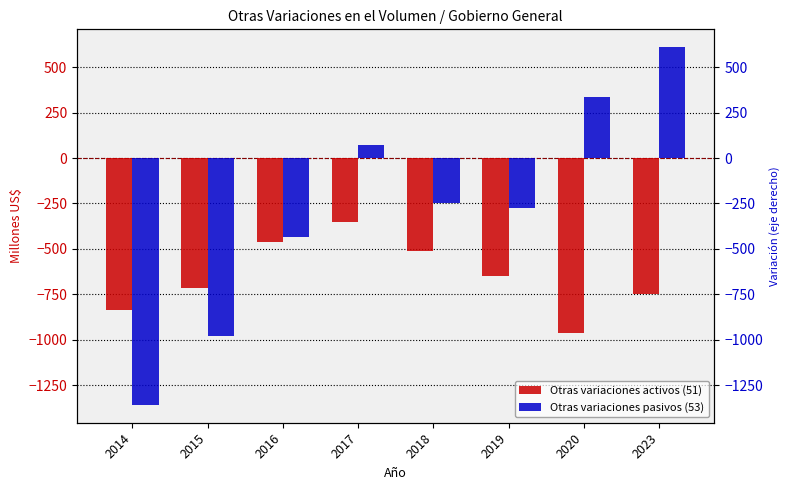

What is the total value across all series at 2020?

-625.2